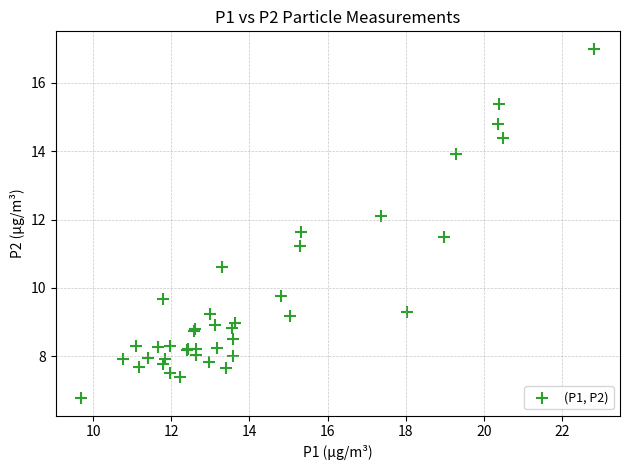

What Y value in the scatter plot is closest to 11?

11.2